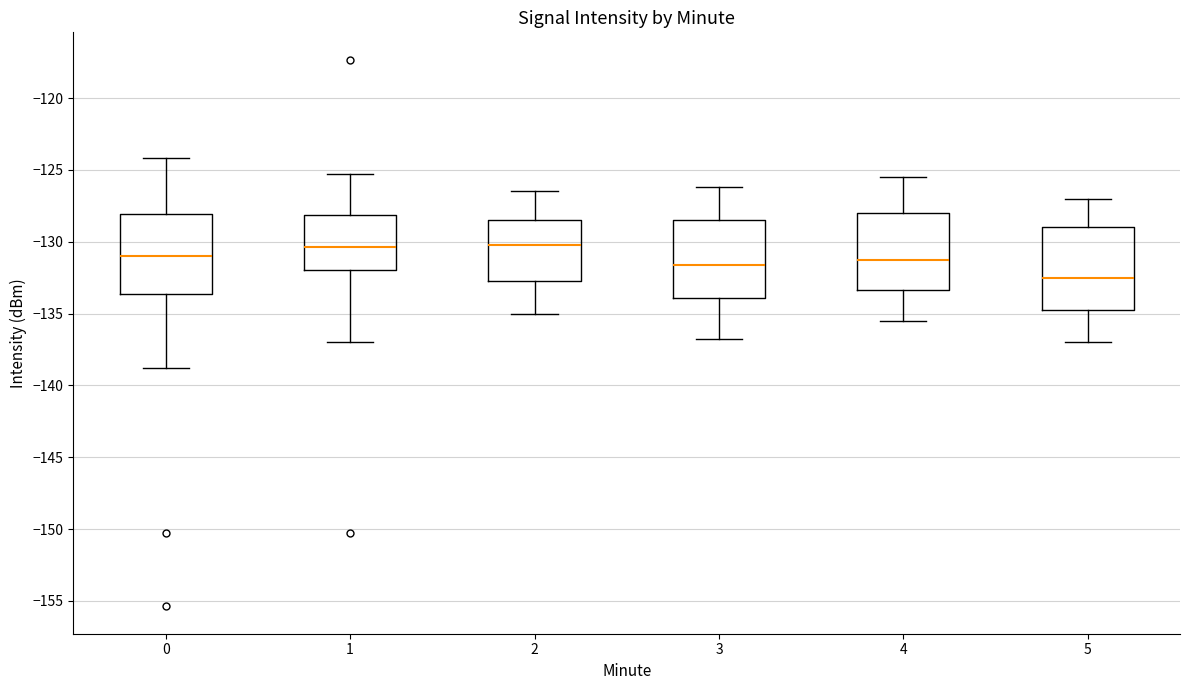

Where does the median line of the box at x = 0 sit on the y-axis? The values are not printed on the chart, so give them approximately, as read against the axis.

-131.0